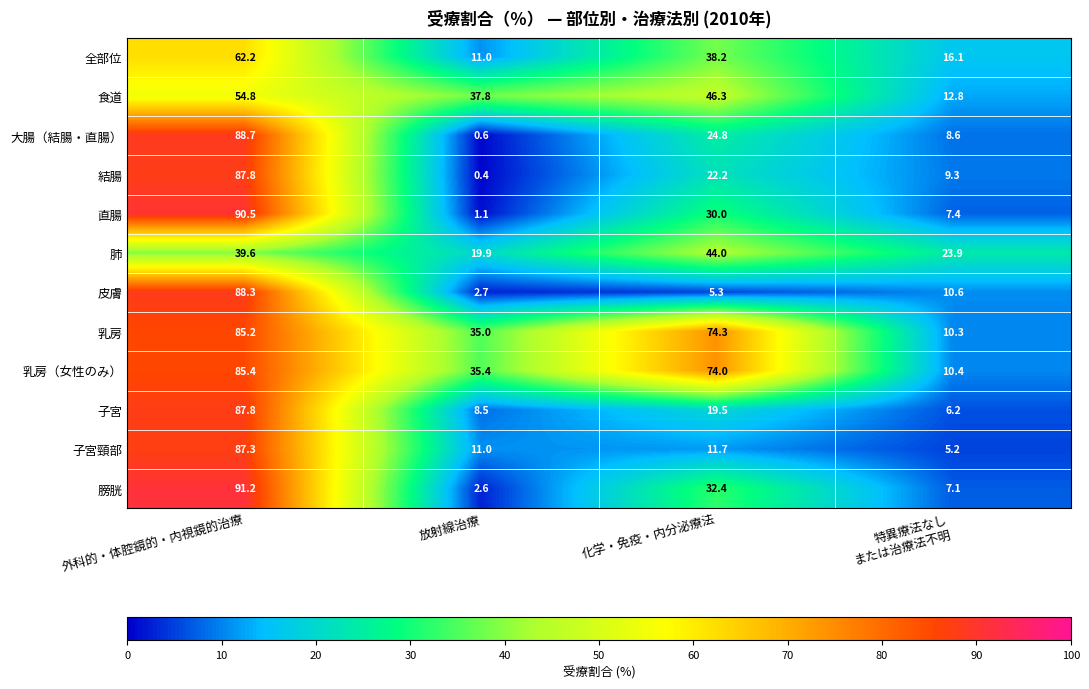

True or false: 全部位 has a value of 13.7 at 化学・免疫・内分泌療法.

False